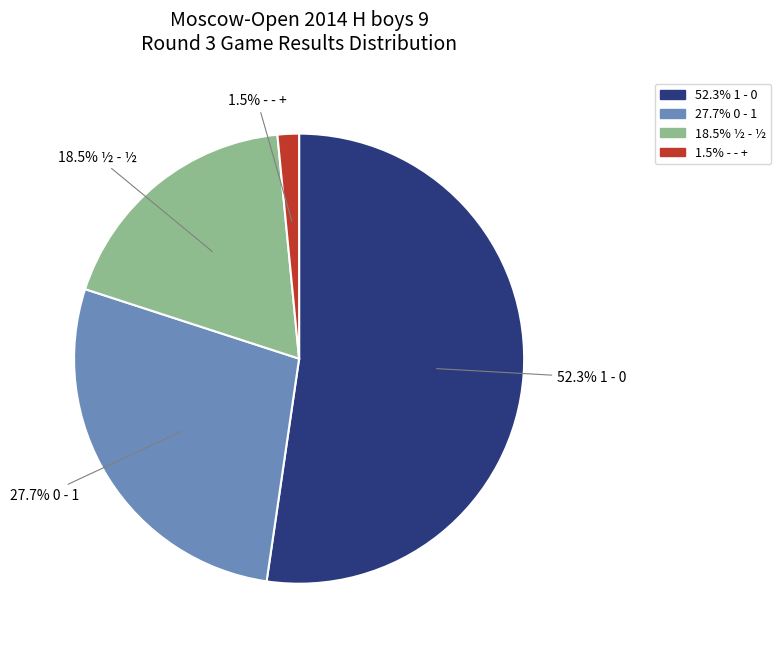

Is there any slice that represents more than half of the pie?

Yes